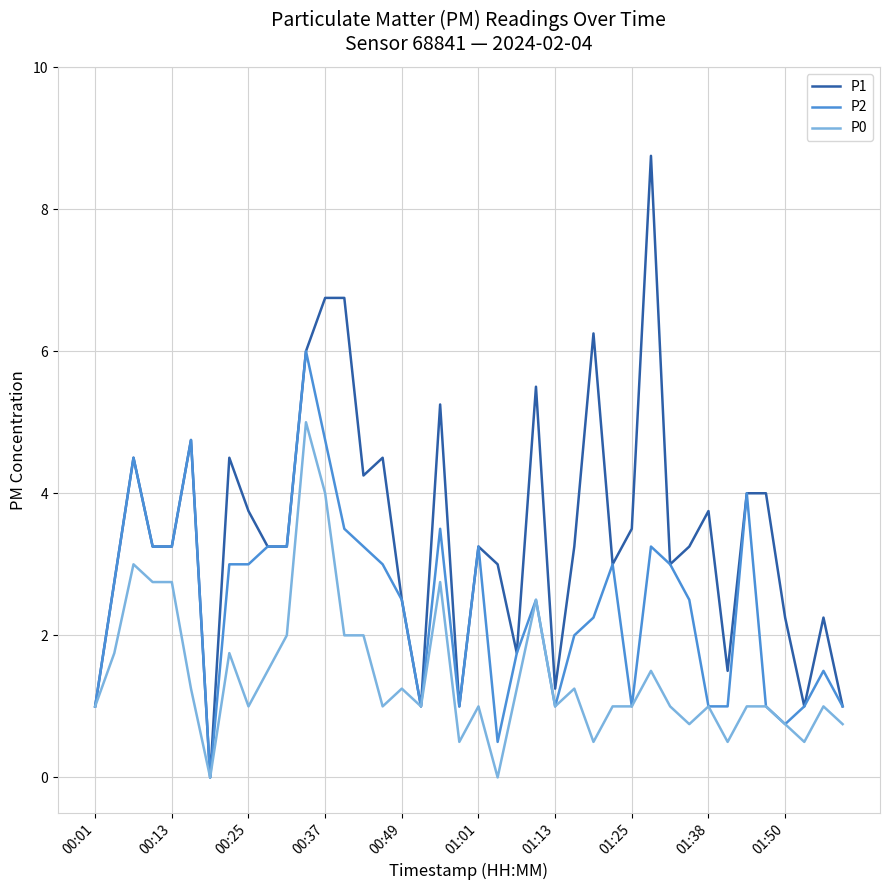

Which series has the largest range (max minus min)?

P1